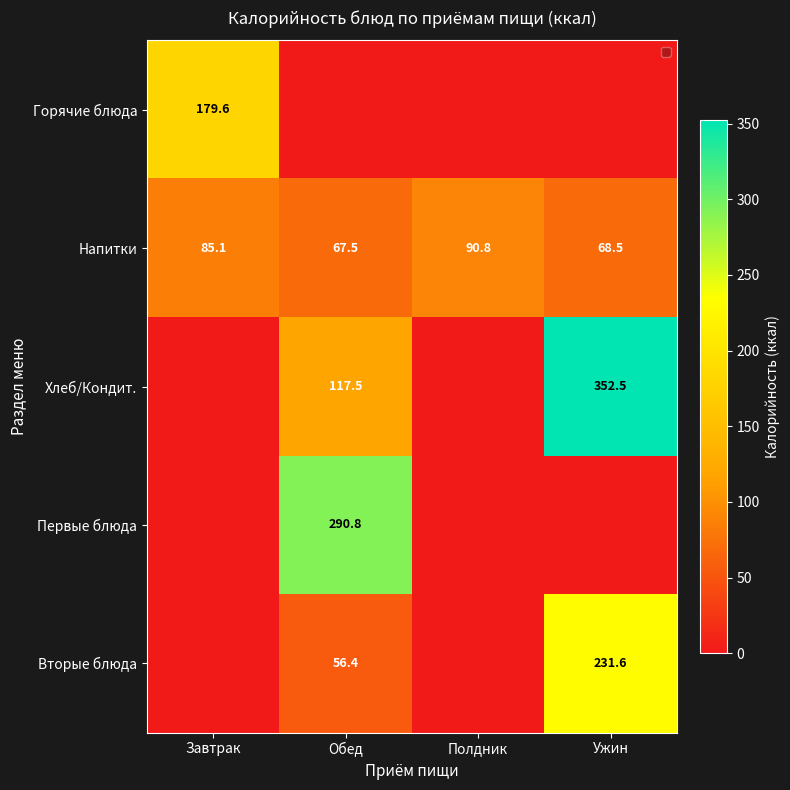

What is the spread (max minus min) of values at Ужин?

352.5